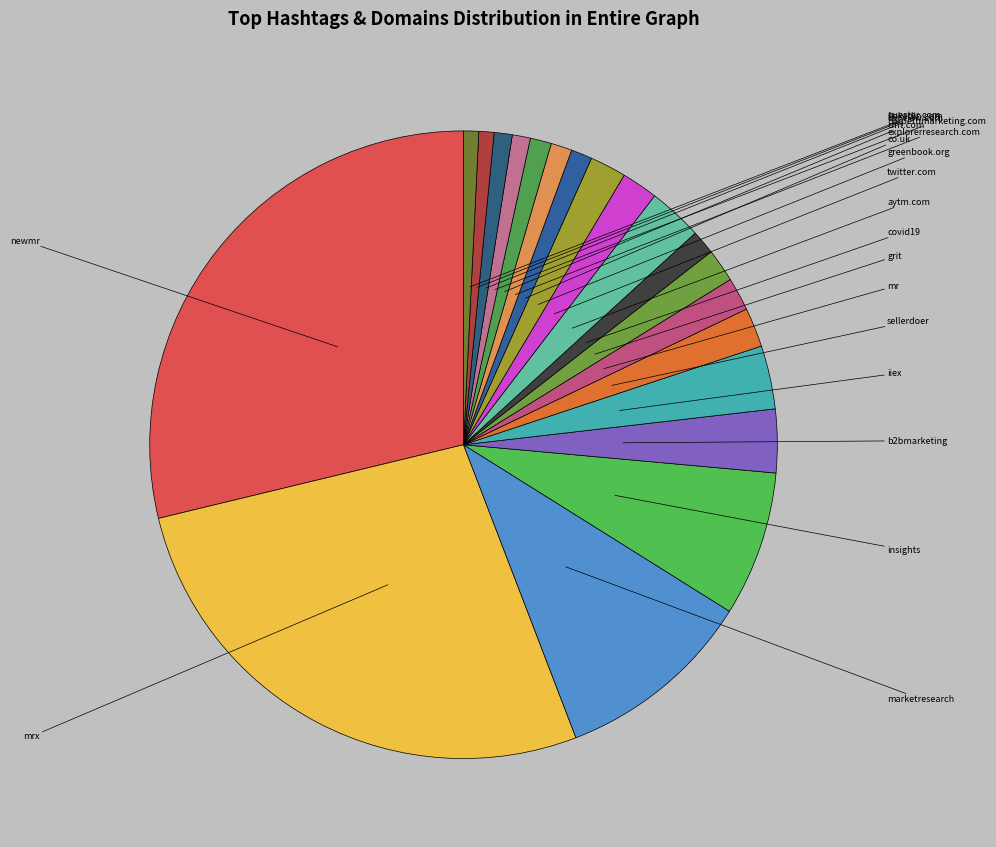

What is the largest slice in the pie chart?

newmr